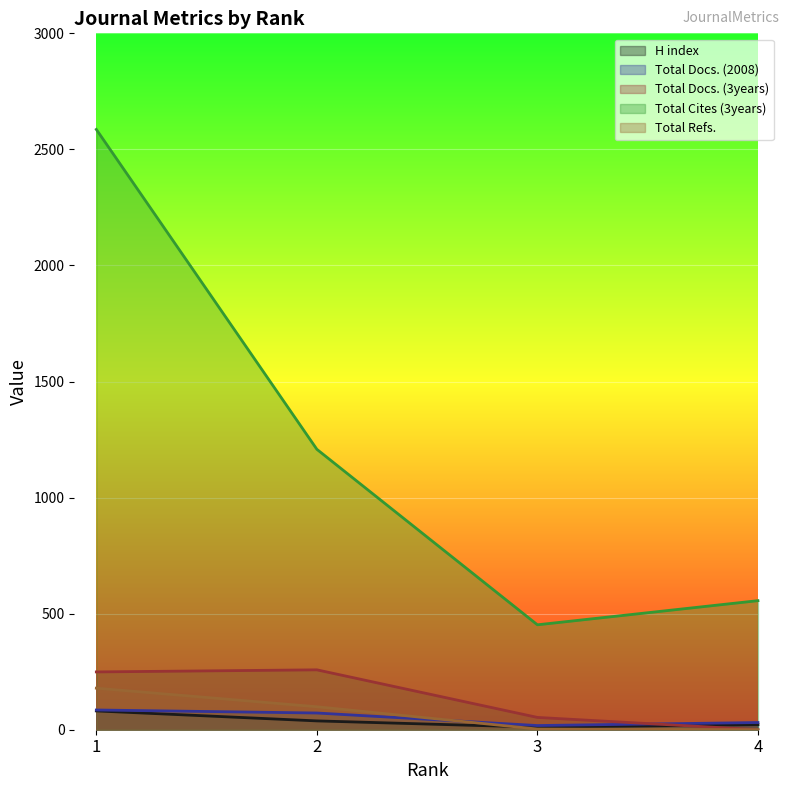

What is the value of the Total Refs. point at the 1st from the left?

179